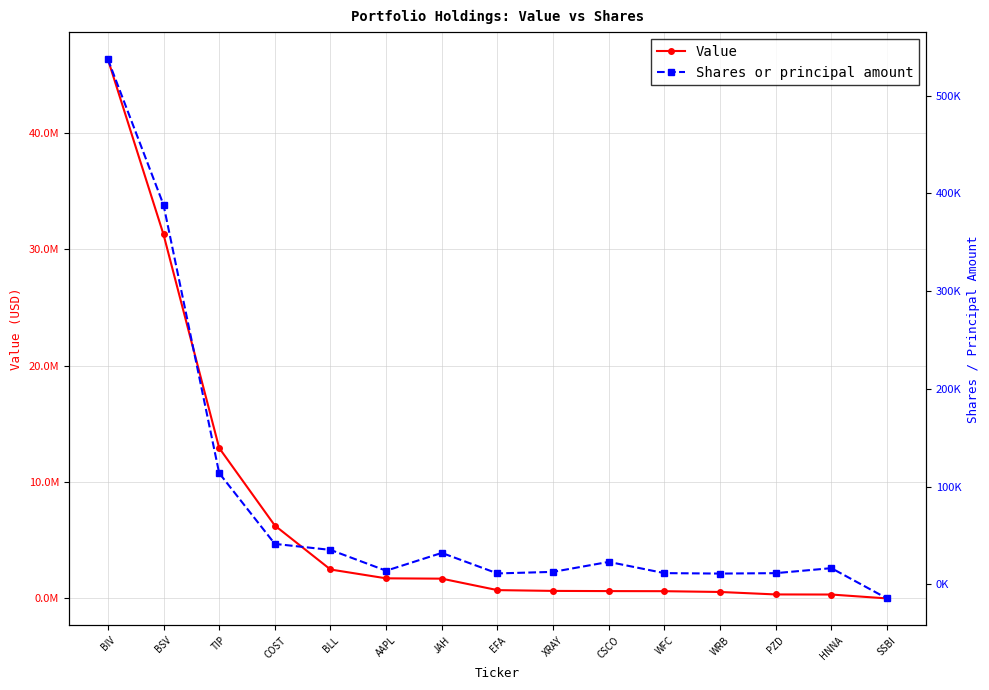

Which series changed the most between XRAY and HNNA?

Value